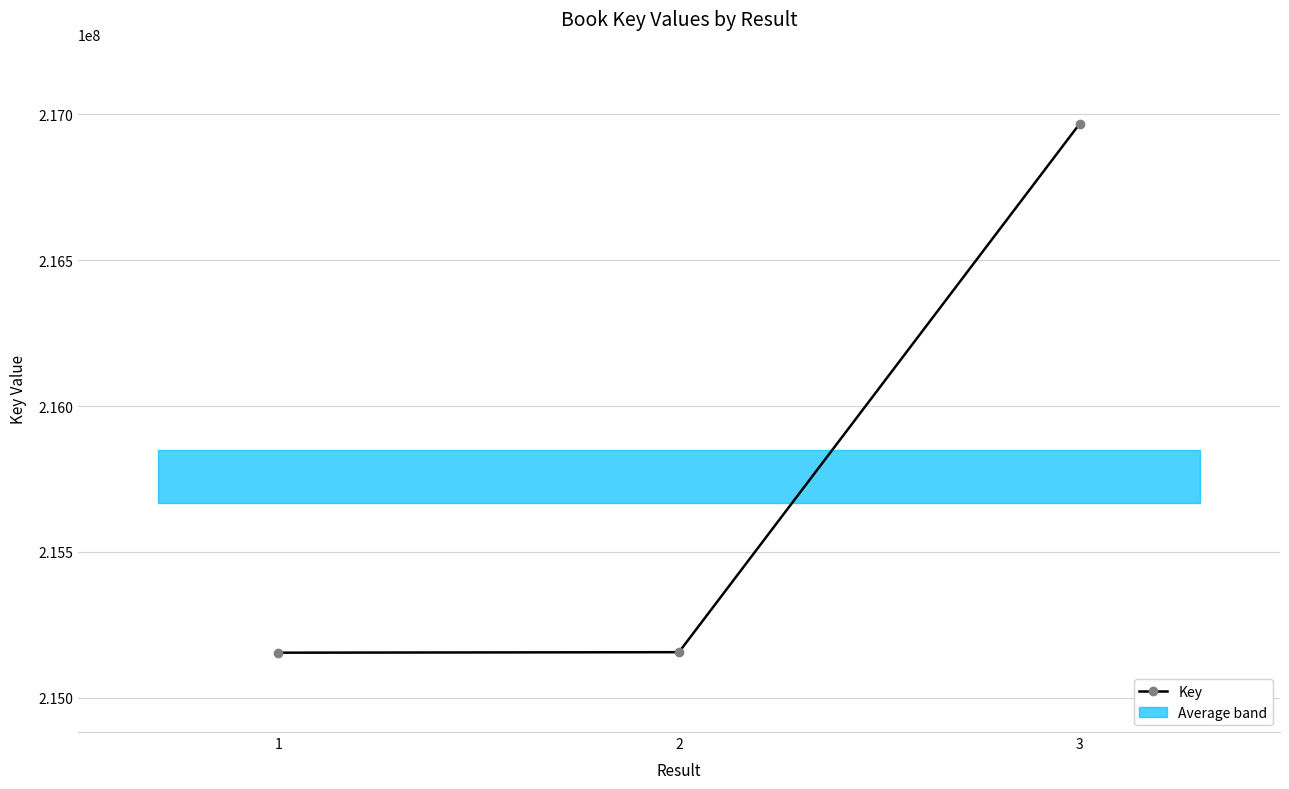

What is the sum of the values at 1 and 2?

430310290